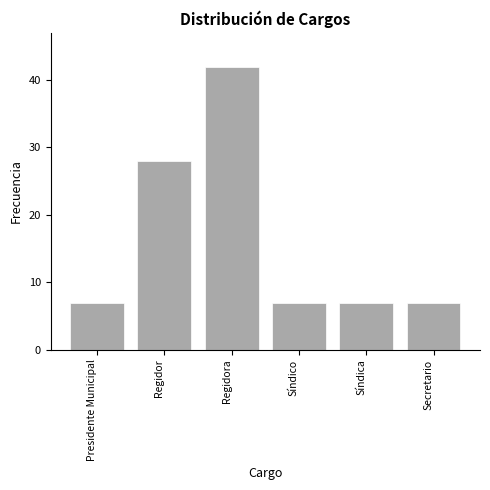

Reading right to left, transcribe all the data shown in this chart.

Secretario=7	Síndica=7	Síndico=7	Regidora=42	Regidor=28	Presidente Municipal=7